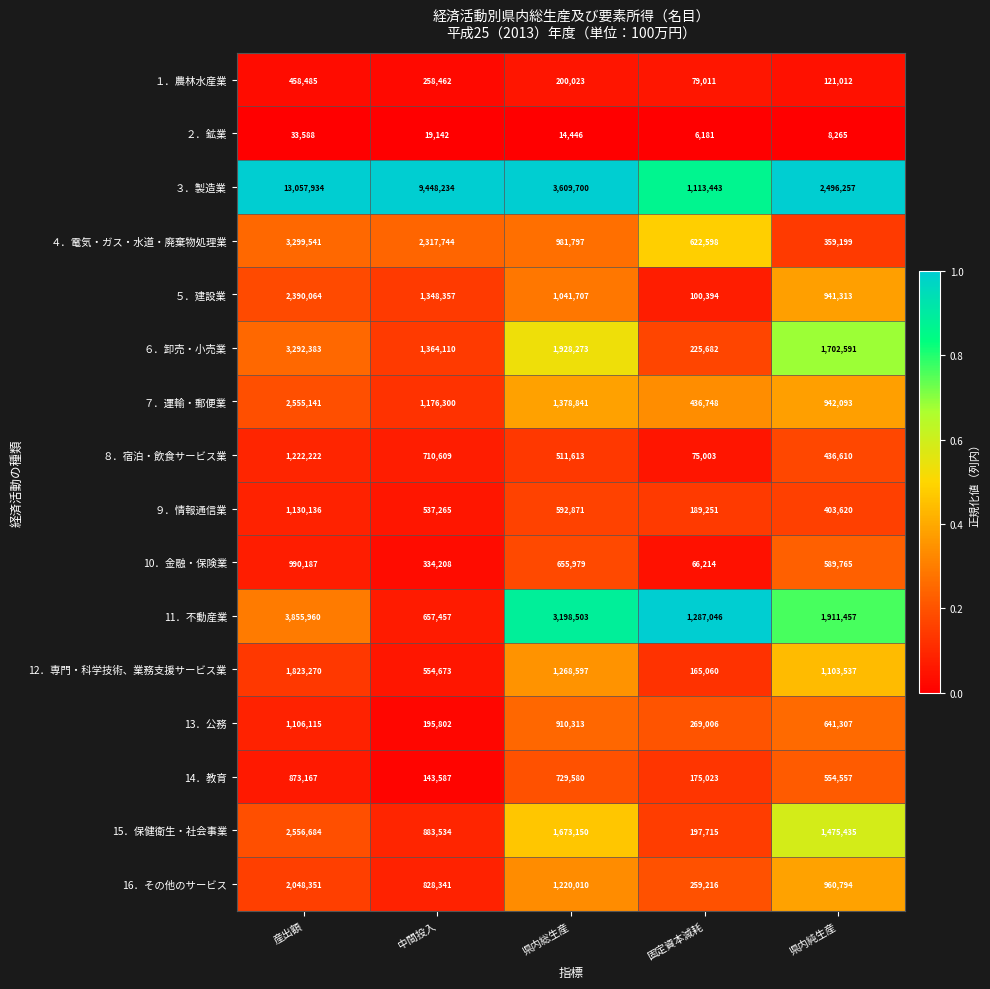

At 産出額, list the series in order from smallest to largest.

２．鉱業, １．農林水産業, 14．教育, 10．金融・保険業, 13．公務, ９．情報通信業, ８．宿泊・飲食サービス業, 12．専門・科学技術、業務支援サービス業, 16．その他のサービス, ５．建設業, ７．運輸・郵便業, 15．保健衛生・社会事業, ６．卸売・小売業, ４．電気・ガス・水道・廃棄物処理業, 11．不動産業, ３．製造業